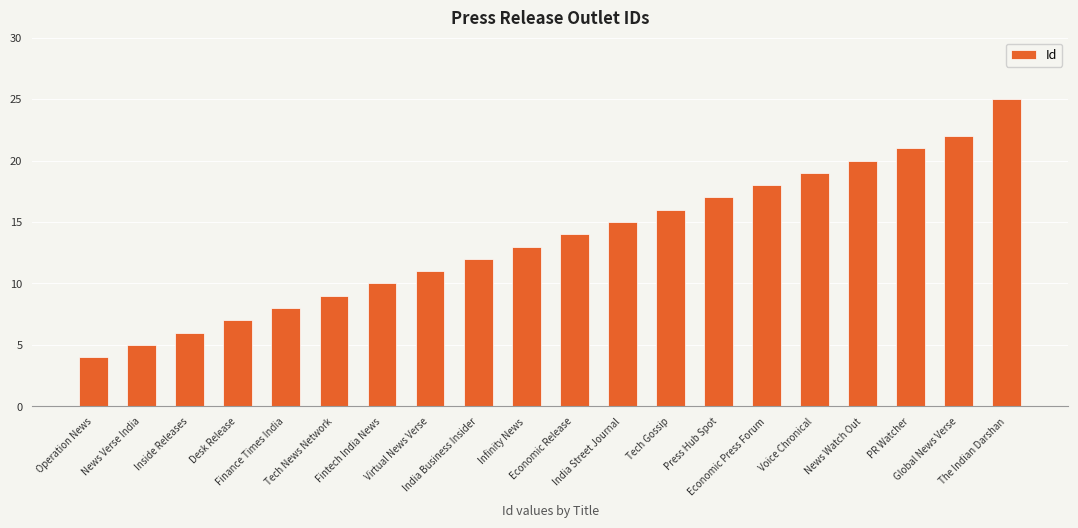

What is the average value?

14